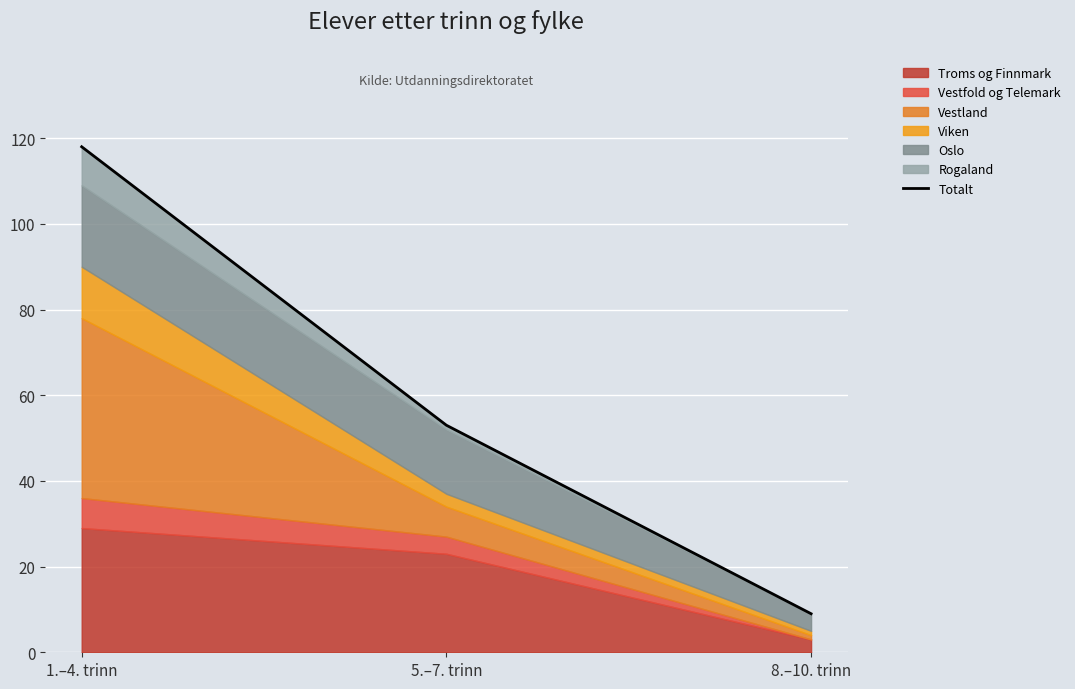

What is the difference between the maximum and minimum values?

109